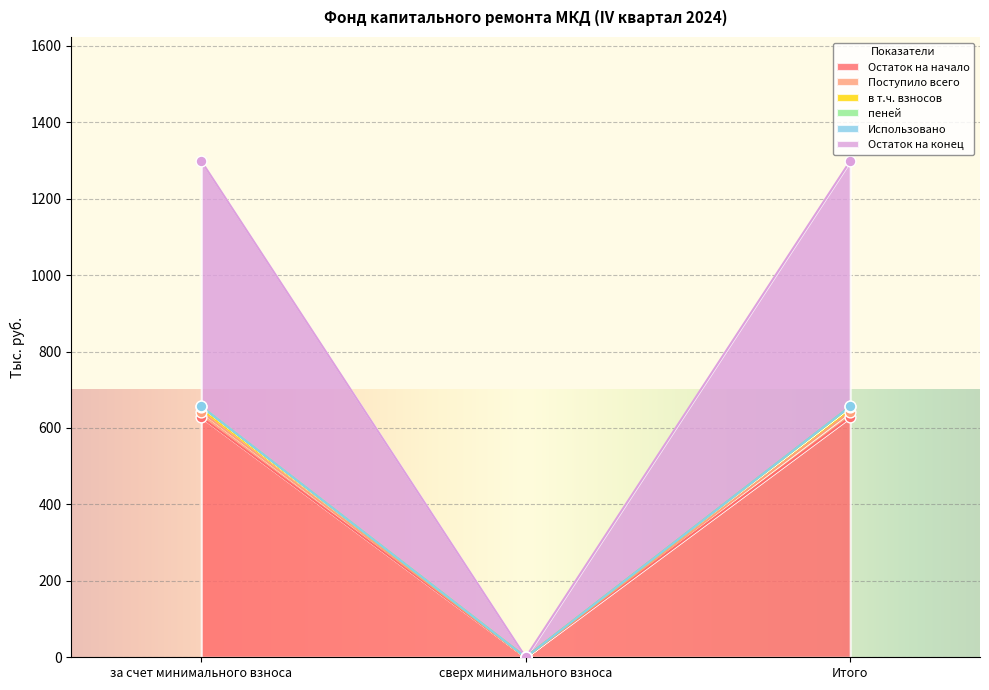

What is the total value across all series at за счет минимального взноса?

3210.9